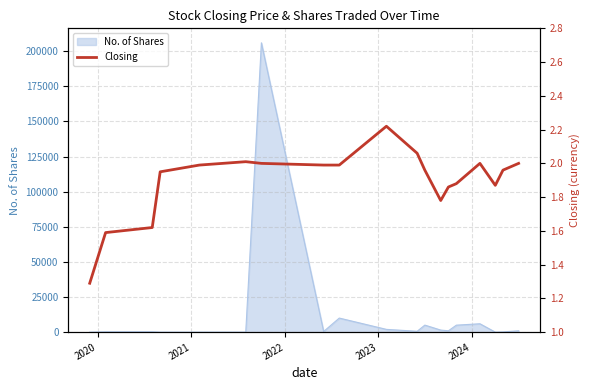

What is the highest value of the No. of Shares series?

206000